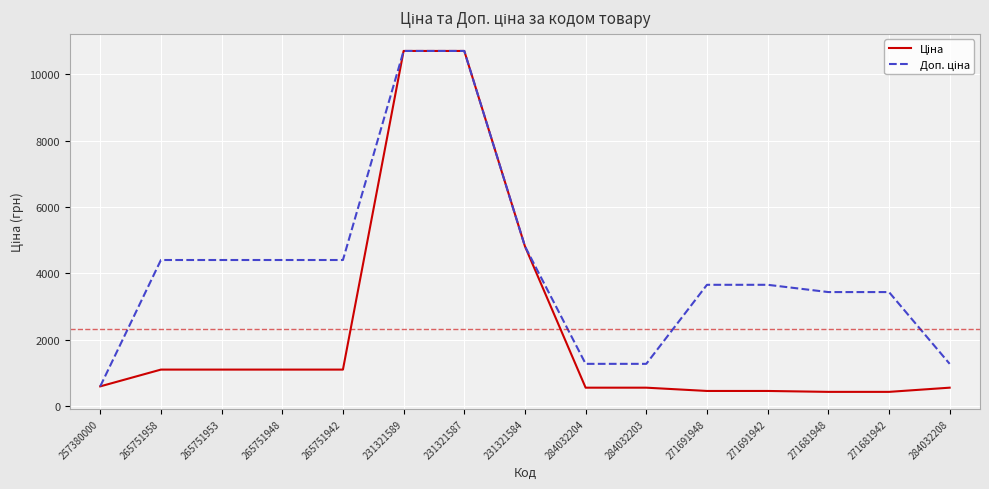

What is the smallest value displayed?

429.5